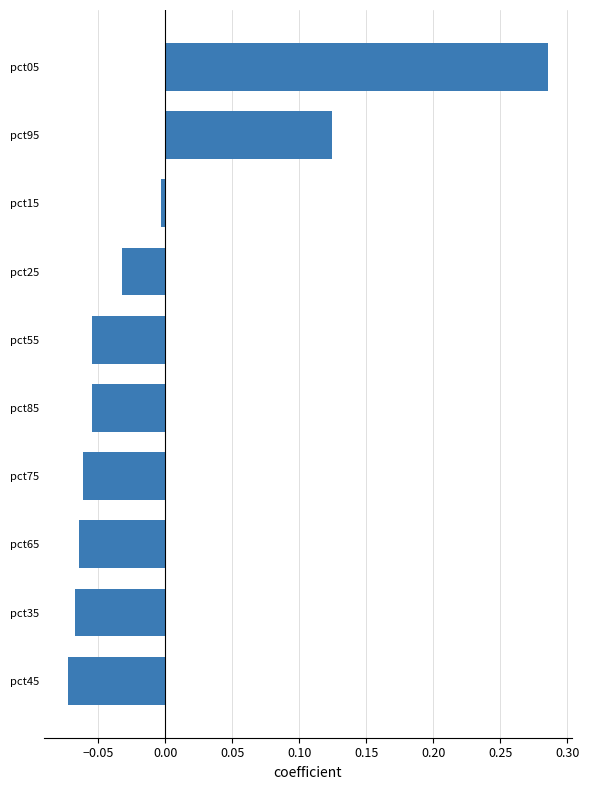

What is the difference between the second highest and minimum values?

0.2